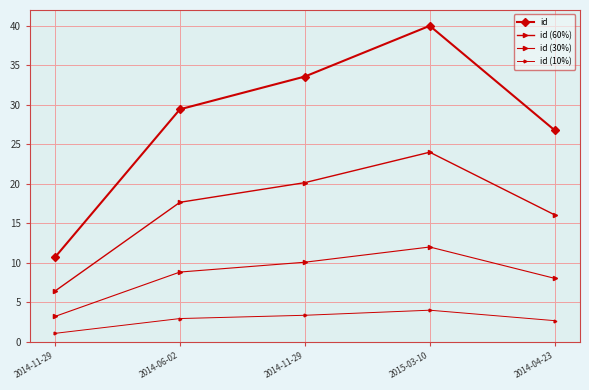

True or false: id and id (60%) intersect in this chart.

False